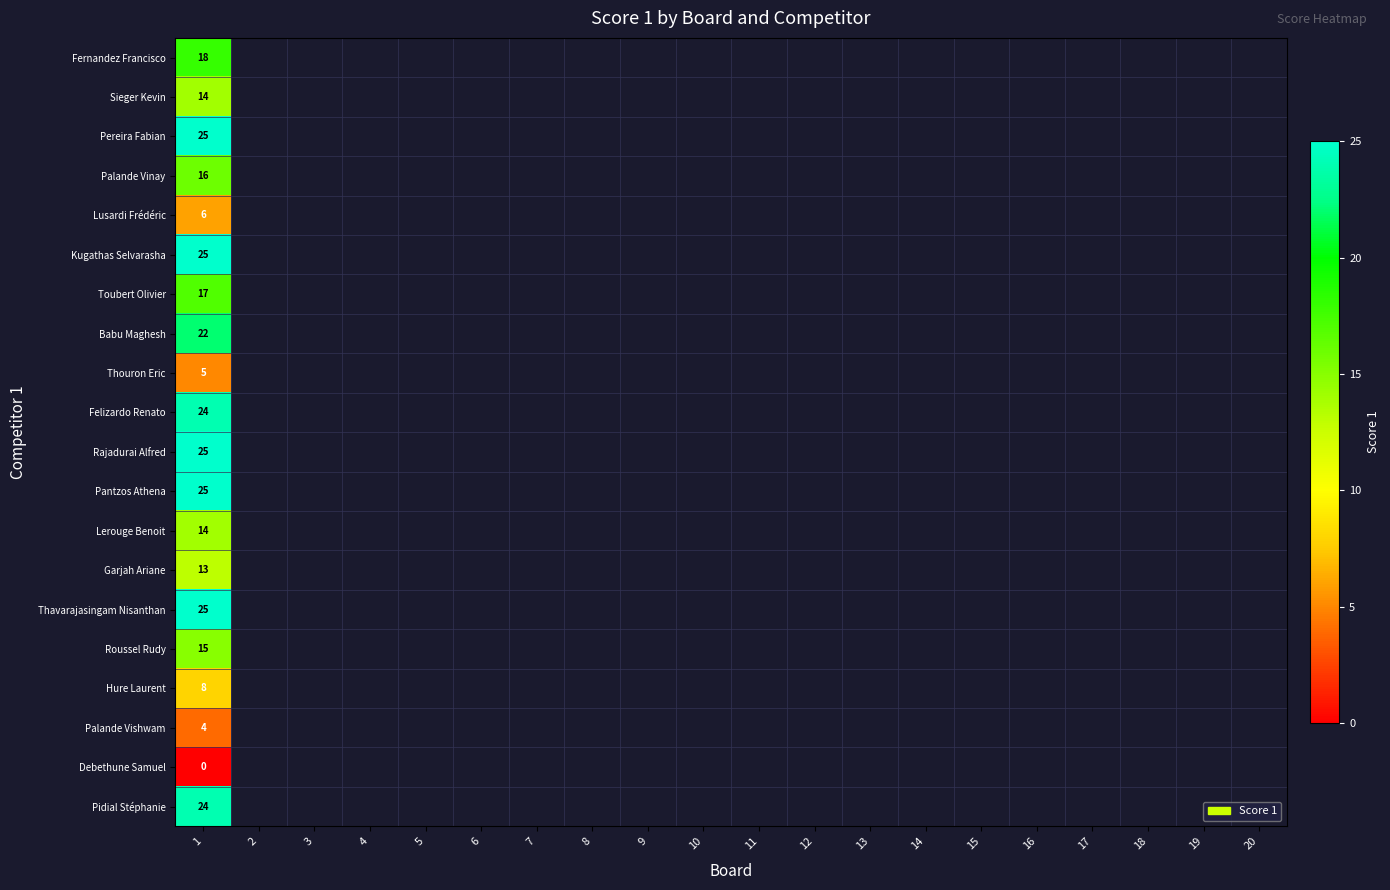

List the series in order of their peak value, lowest first.

Debethune Samuel, Palande Vishwam, Thouron Eric, Lusardi Frédéric, Hure Laurent, Garjah Ariane, Sieger Kevin, Lerouge Benoit, Roussel Rudy, Palande Vinay, Toubert Olivier, Fernandez Francisco, Babu Maghesh, Felizardo Renato, Pidial Stéphanie, Pereira Fabian, Kugathas Selvarasha, Rajadurai Alfred, Pantzos Athena, Thavarajasingam Nisanthan